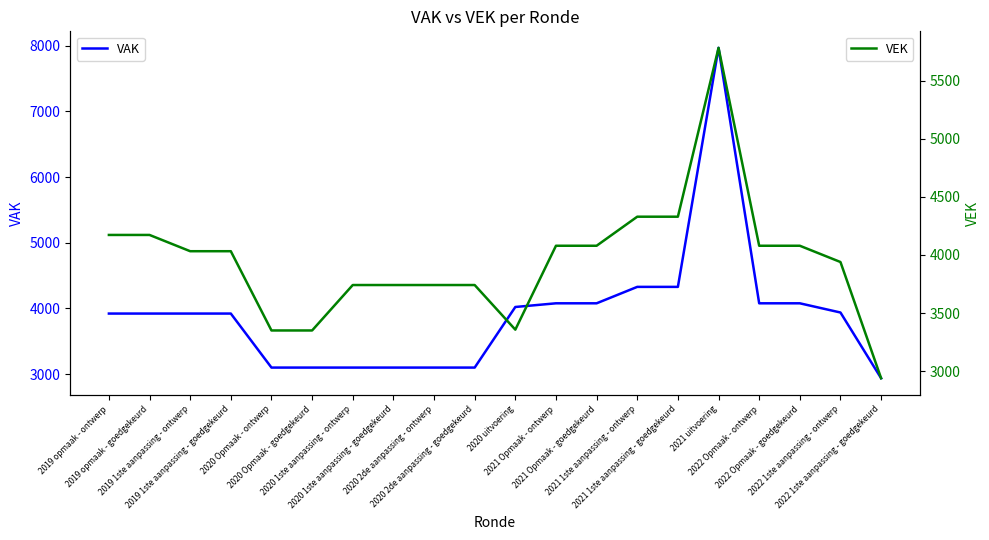

What position from the left is 2019 1ste aanpassing - goedgekeurd?

4